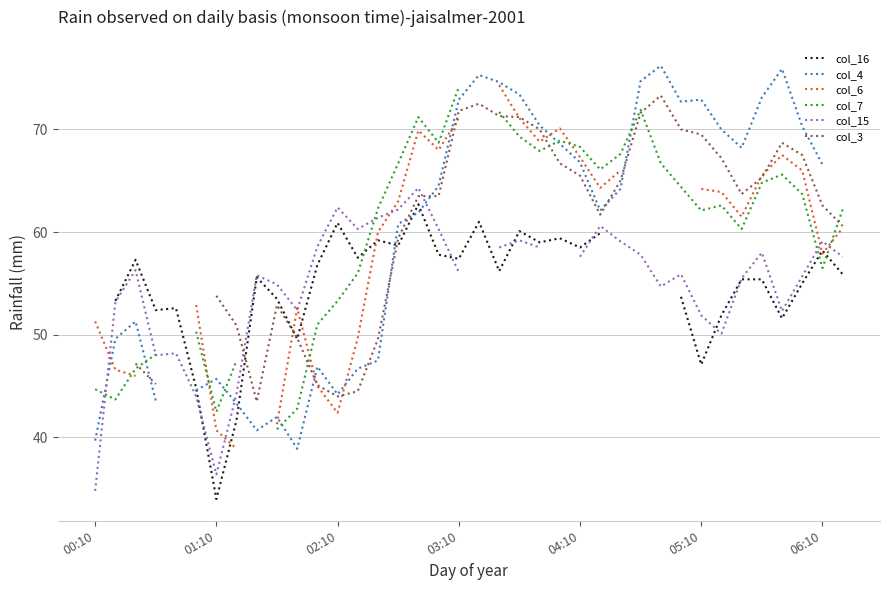

At which category is the sum across all series the highest?

20